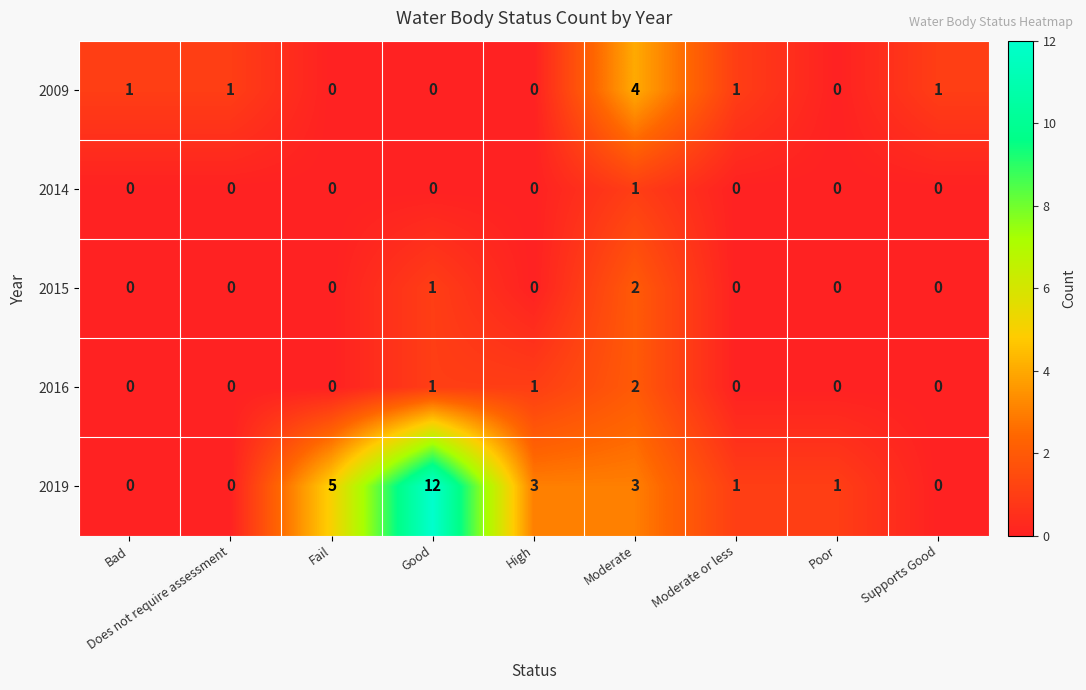

The value of 2019 at Poor is 0. True or false?

False